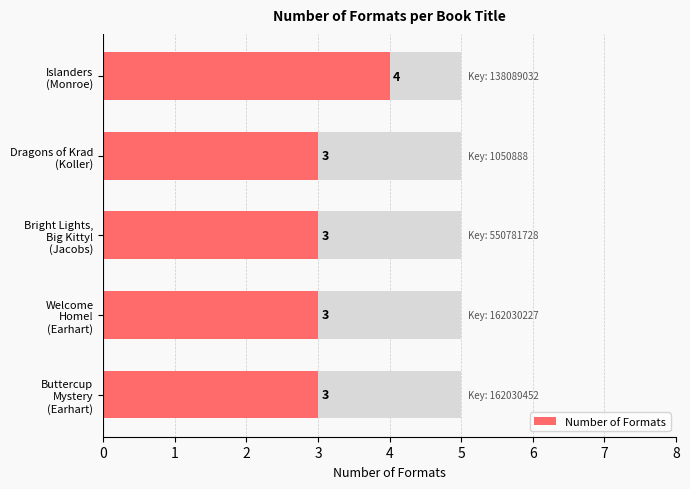

What is the ratio of the value at Islanders (Monroe) to the value at Welcome Home! (Earhart)?

1.3